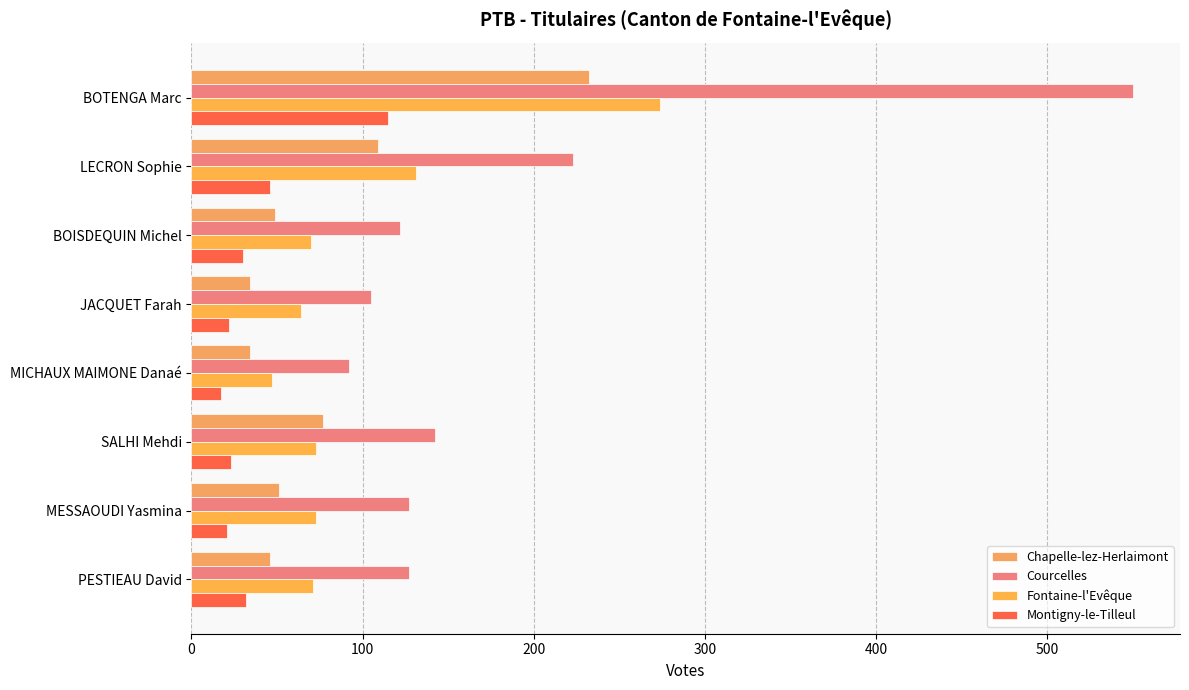

How many data points in Fontaine-l'Evêque are less than 73?

4